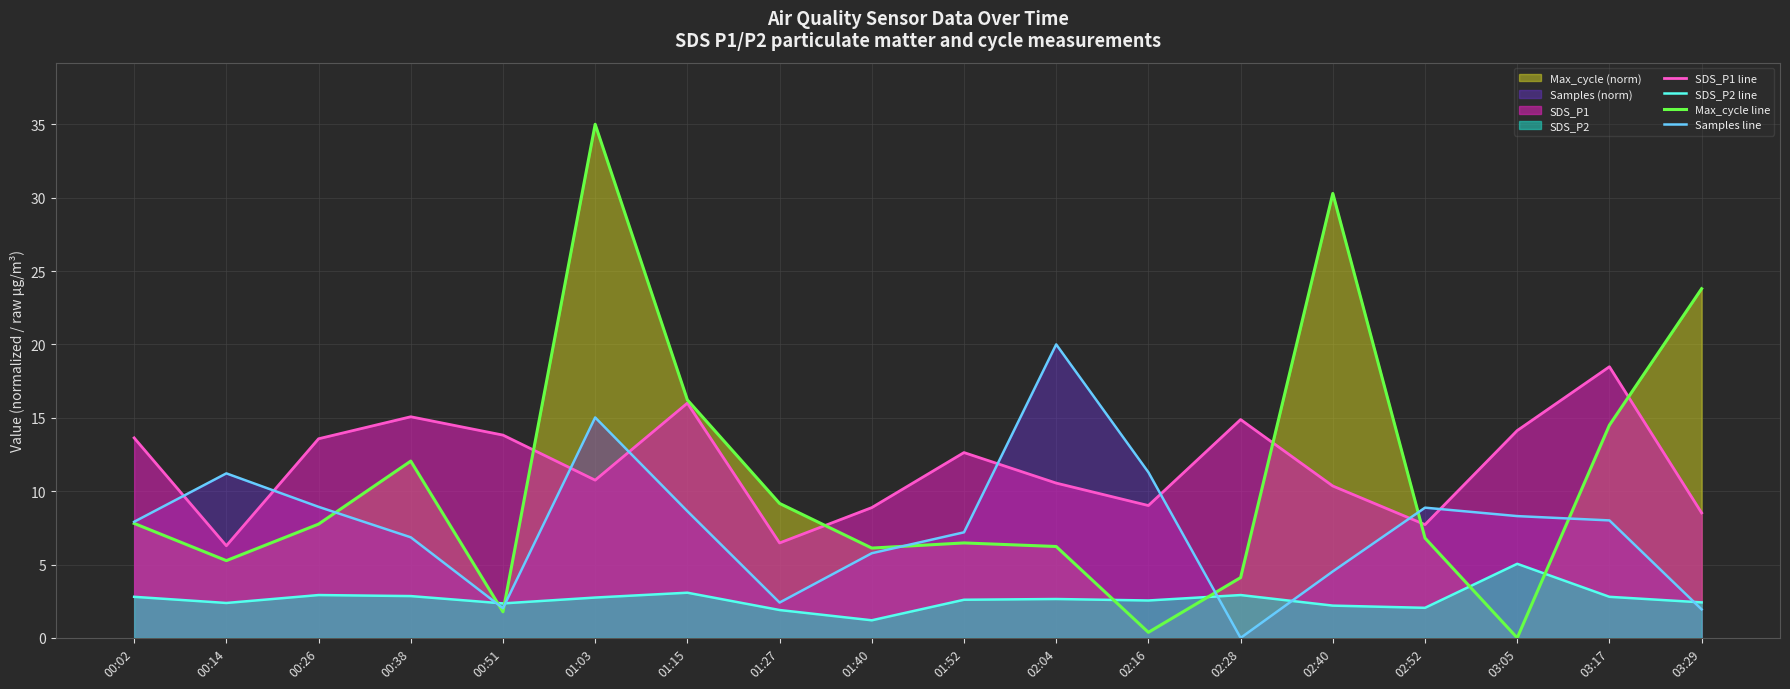

Reading left to right, extract all data points from this chart.

SDS_P1 line: 00:02=13.6	00:14=6.3	00:26=13.6	00:38=15.1	00:51=13.8	01:03=10.8	01:15=16.0	01:27=6.5	01:40=8.9	01:52=12.6	02:04=10.6	02:16=9.0	02:28=14.9	02:40=10.3	02:52=7.7	03:05=14.1	03:17=18.5	03:29=8.5
SDS_P2 line: 00:02=2.8	00:14=2.4	00:26=2.9	00:38=2.9	00:51=2.4	01:03=2.8	01:15=3.1	01:27=1.9	01:40=1.2	01:52=2.6	02:04=2.6	02:16=2.5	02:28=2.9	02:40=2.2	02:52=2.0	03:05=5.0	03:17=2.8	03:29=2.4
Max_cycle line: 00:02=7.8	00:14=5.3	00:26=7.8	00:38=12.0	00:51=1.8	01:03=35.0	01:15=16.2	01:27=9.2	01:40=6.1	01:52=6.5	02:04=6.2	02:16=0.4	02:28=4.1	02:40=30.3	02:52=6.8	03:05=0.0	03:17=14.5	03:29=23.8
Samples line: 00:02=7.9	00:14=11.2	00:26=8.9	00:38=6.9	00:51=2.0	01:03=15.0	01:15=8.6	01:27=2.4	01:40=5.8	01:52=7.2	02:04=20.0	02:16=11.3	02:28=0.0	02:40=4.5	02:52=8.9	03:05=8.3	03:17=8.0	03:29=1.9